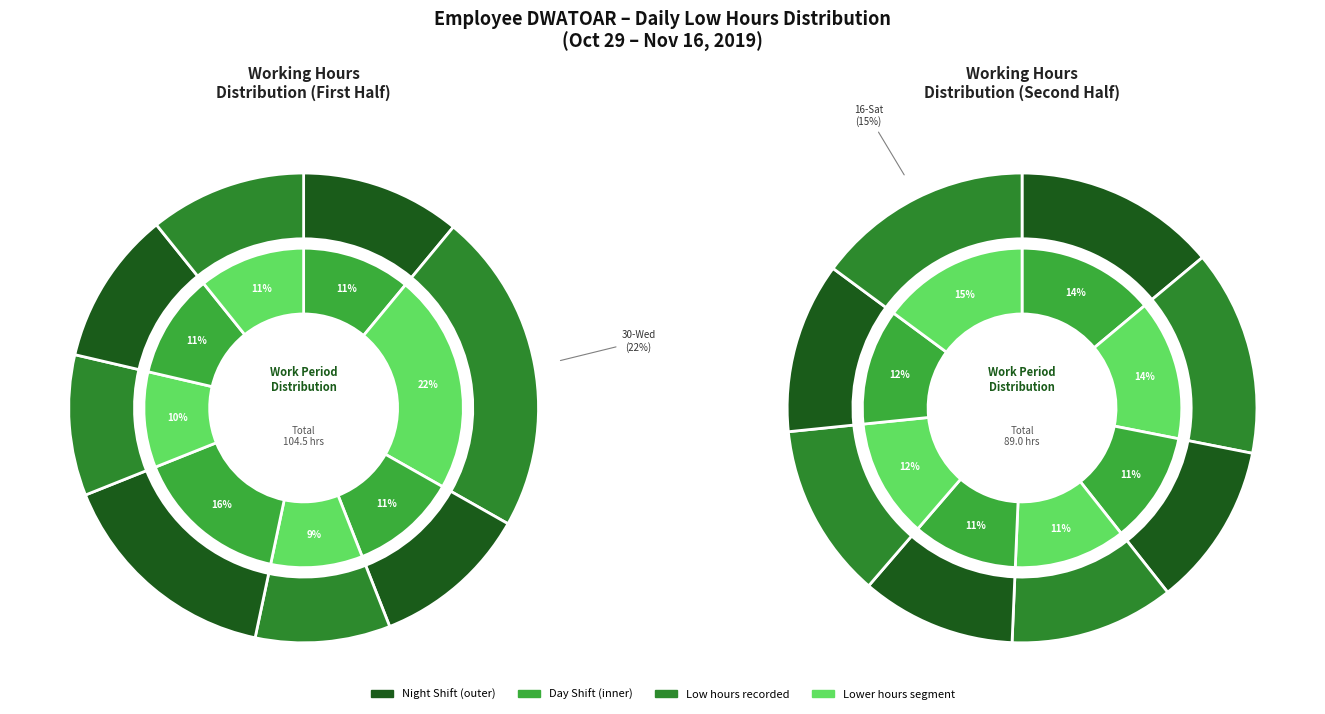

The 11-Mon slice represents 18% of the pie. True or false?

False